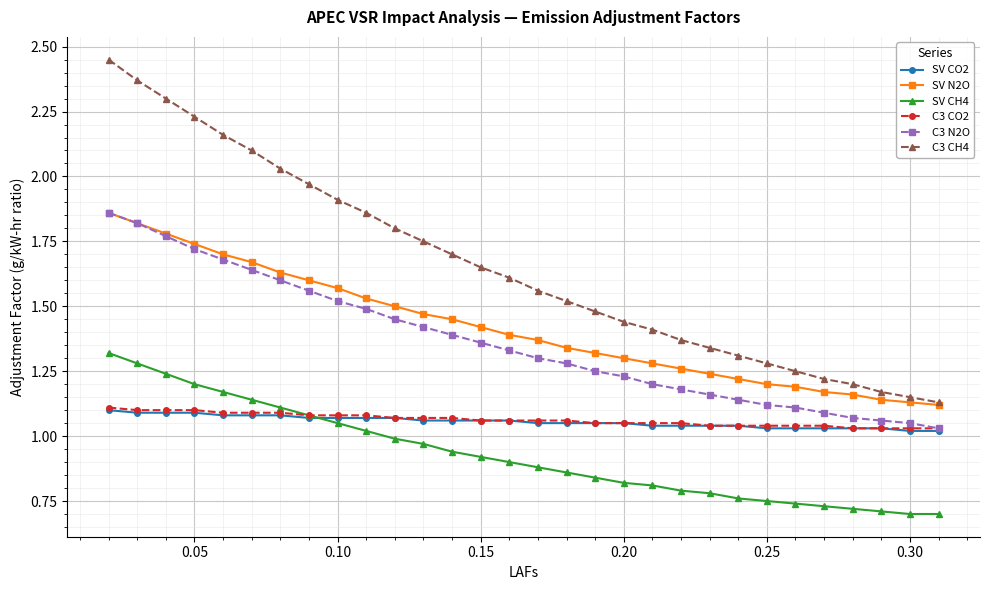

True or false: SV N2O and C3 CO2 cross at least once.

False